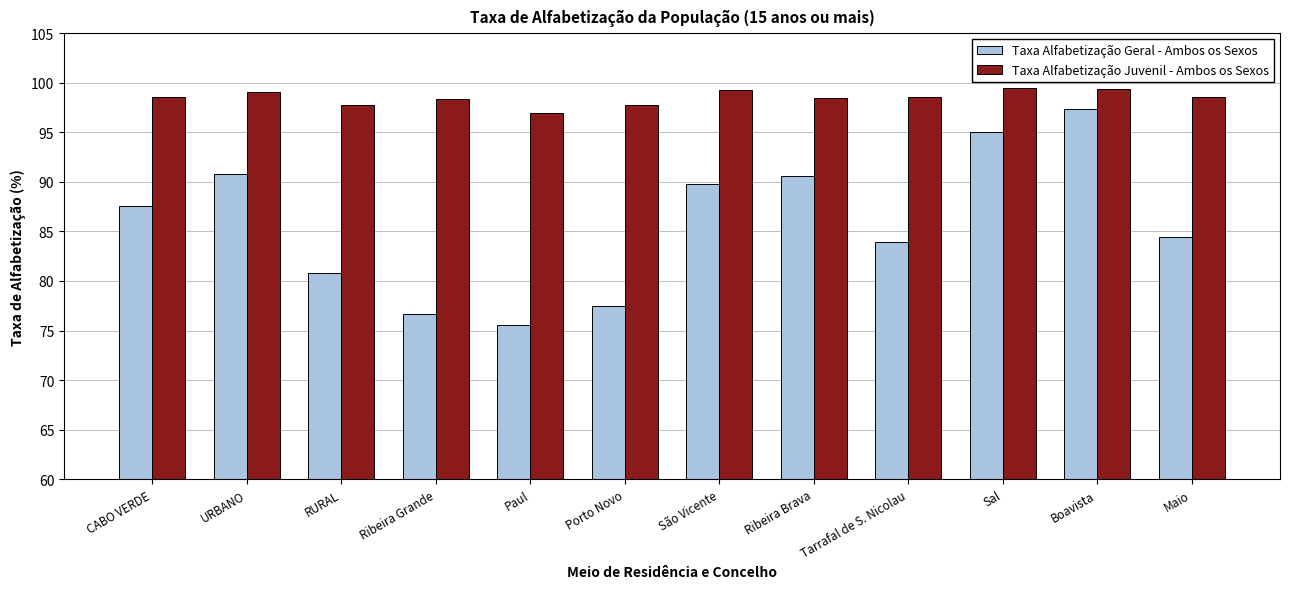

Where does the Taxa Alfabetização Geral - Ambos os Sexos series first go above 87?

CABO VERDE